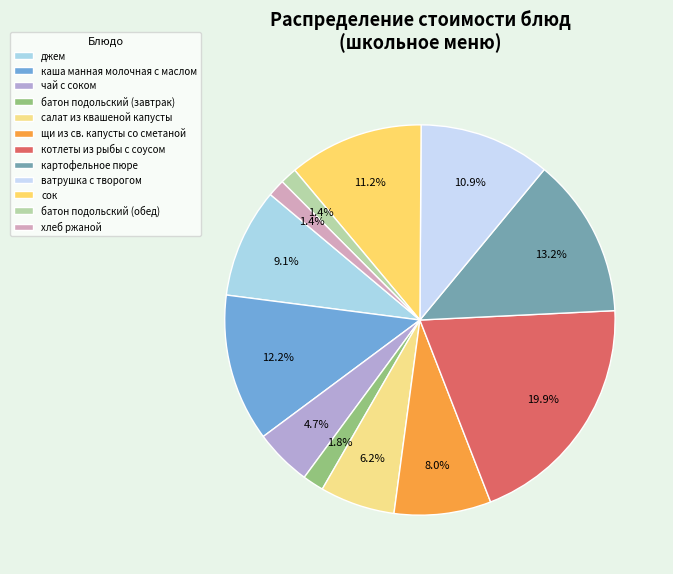

What percentage is NOT represented by хлеб ржаной?

98.6%